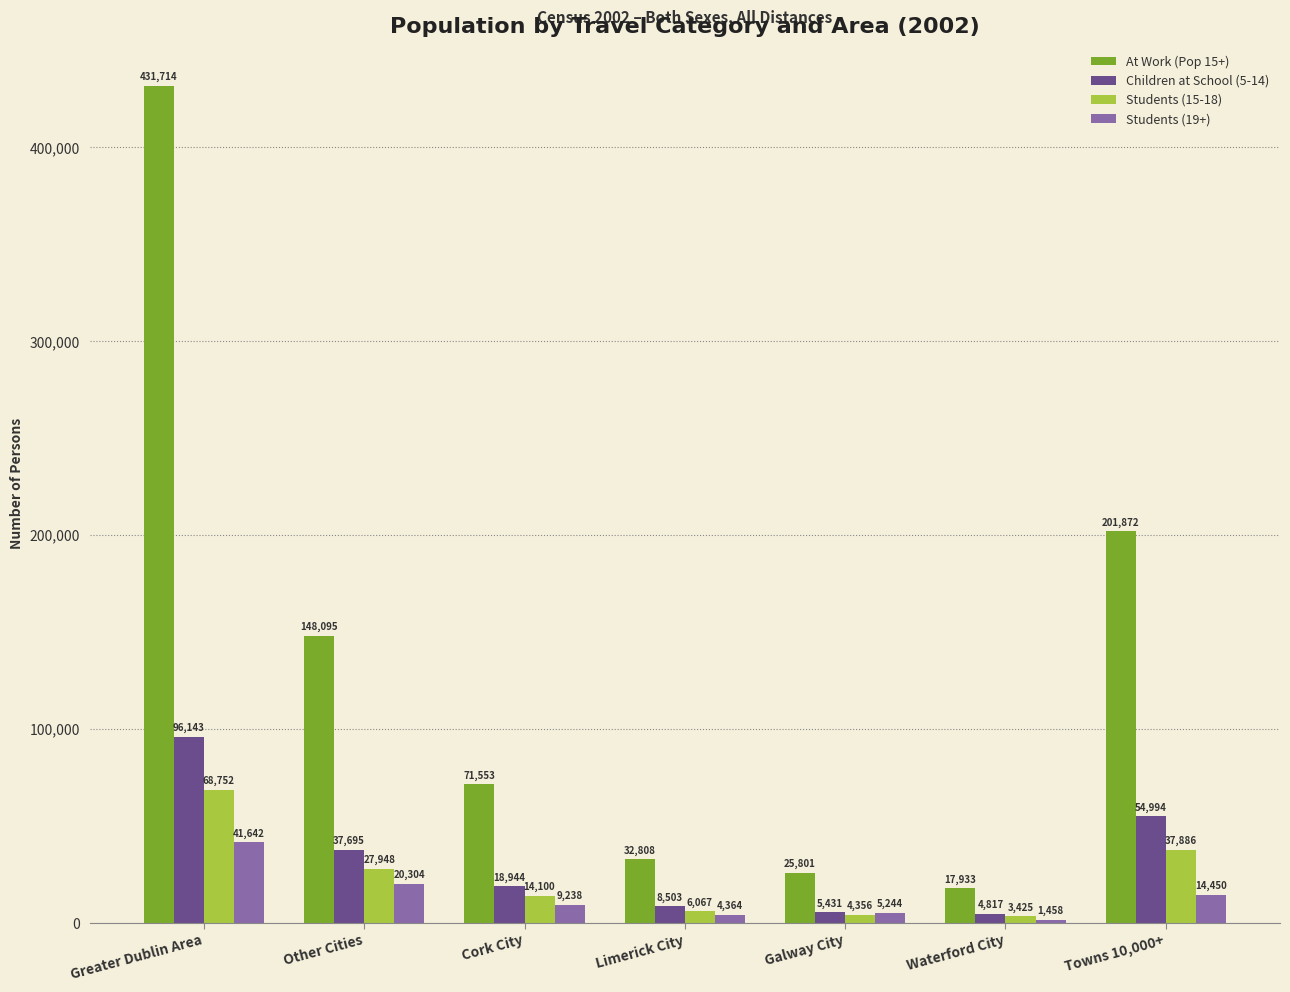

What are all the series names shown in the legend?

At Work (Pop 15+), Children at School (5-14), Students (15-18), Students (19+)